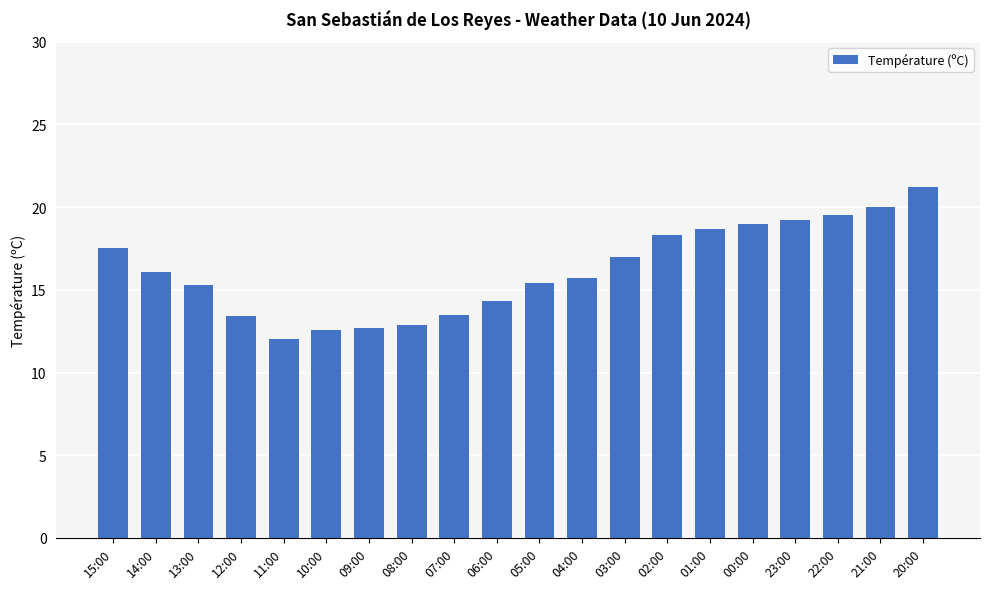

How many data points are less than 16?

10